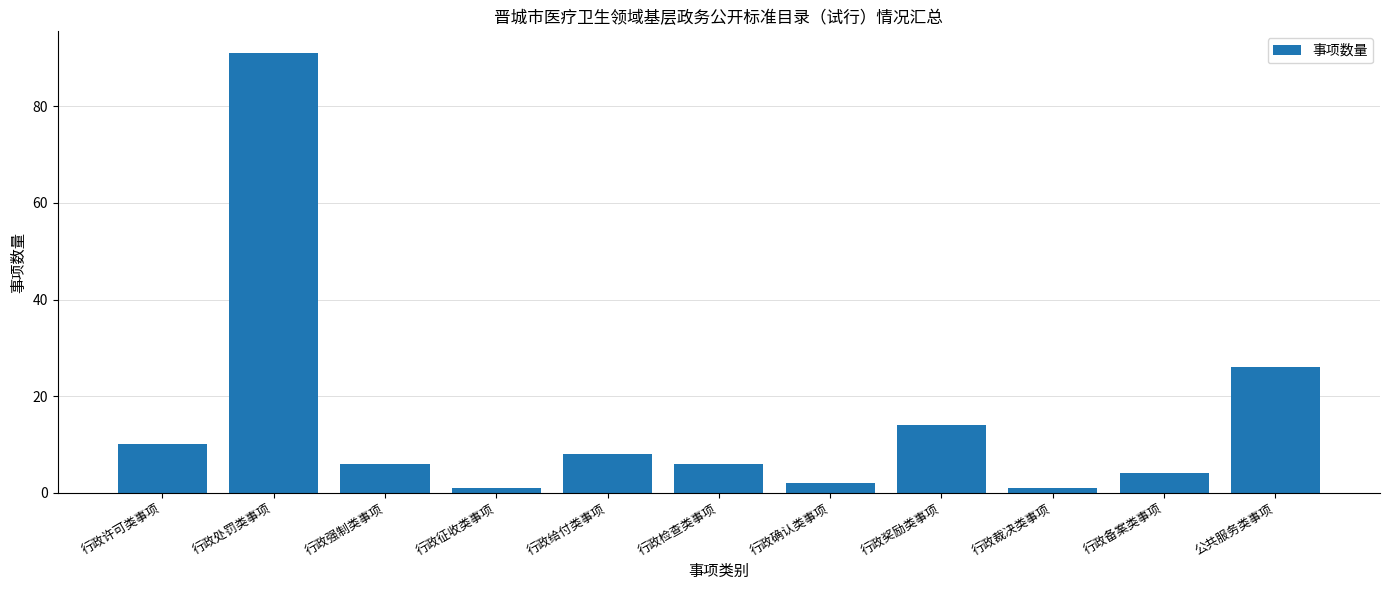

Between 公共服务类事项 and 行政裁决类事项, which is larger?

公共服务类事项